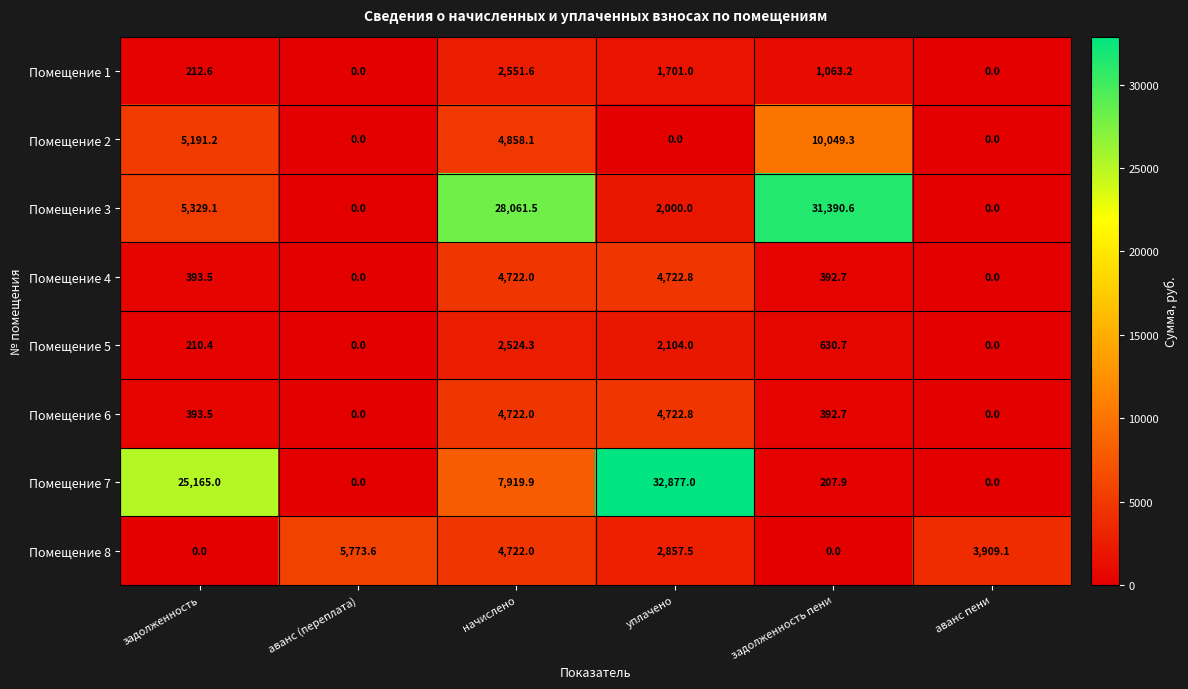

How many values in Помещение 2 are above zero?

3